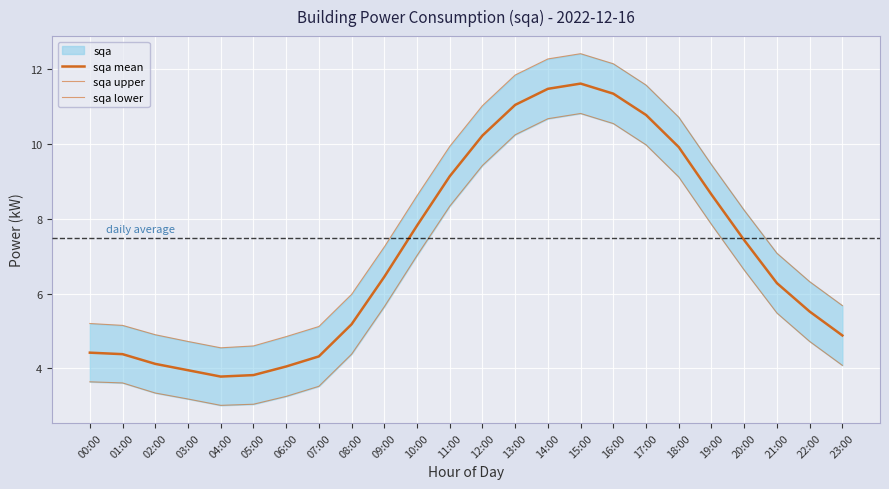

Reading left to right, transcribe all the data shown in this chart.

sqa mean: 00:00=4.4	01:00=4.4	02:00=4.1	03:00=4.0	04:00=3.8	05:00=3.8	06:00=4.0	07:00=4.3	08:00=5.2	09:00=6.5	10:00=7.8	11:00=9.1	12:00=10.2	13:00=11.1	14:00=11.5	15:00=11.6	16:00=11.3	17:00=10.8	18:00=9.9	19:00=8.7	20:00=7.4	21:00=6.3	22:00=5.5	23:00=4.9
sqa upper: 00:00=5.2	01:00=5.2	02:00=4.9	03:00=4.7	04:00=4.5	05:00=4.6	06:00=4.8	07:00=5.1	08:00=6.0	09:00=7.2	10:00=8.6	11:00=9.9	12:00=11.0	13:00=11.8	14:00=12.3	15:00=12.4	16:00=12.2	17:00=11.6	18:00=10.7	19:00=9.4	20:00=8.2	21:00=7.1	22:00=6.3	23:00=5.7
sqa lower: 00:00=3.6	01:00=3.6	02:00=3.3	03:00=3.2	04:00=3.0	05:00=3.0	06:00=3.2	07:00=3.5	08:00=4.4	09:00=5.7	10:00=7.0	11:00=8.3	12:00=9.4	13:00=10.2	14:00=10.7	15:00=10.8	16:00=10.6	17:00=10.0	18:00=9.1	19:00=7.8	20:00=6.6	21:00=5.5	22:00=4.7	23:00=4.1